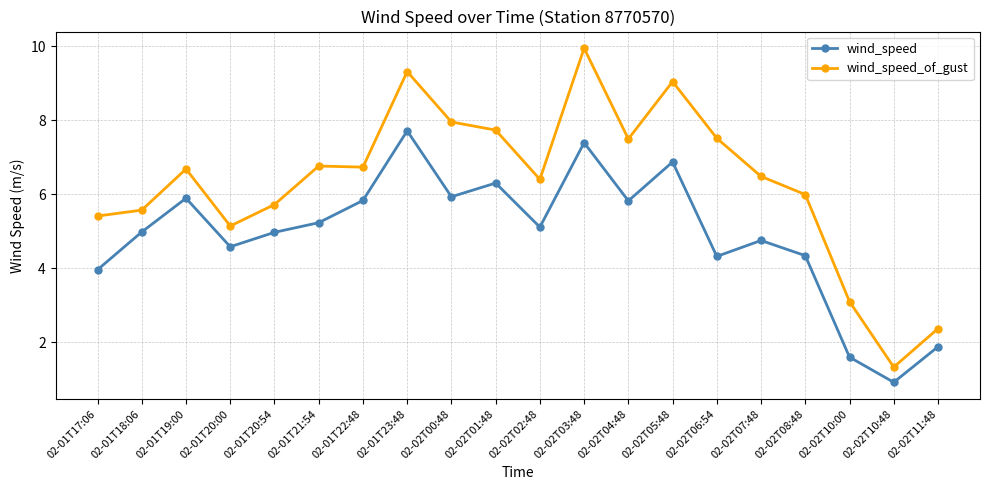

How many series are shown in this chart?

2